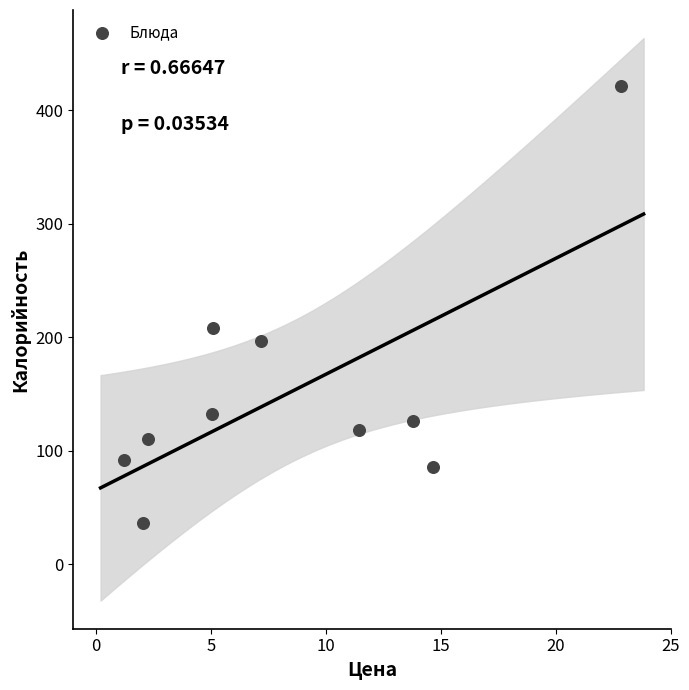

What Y value in the scatter plot is closest to 228?

208.4